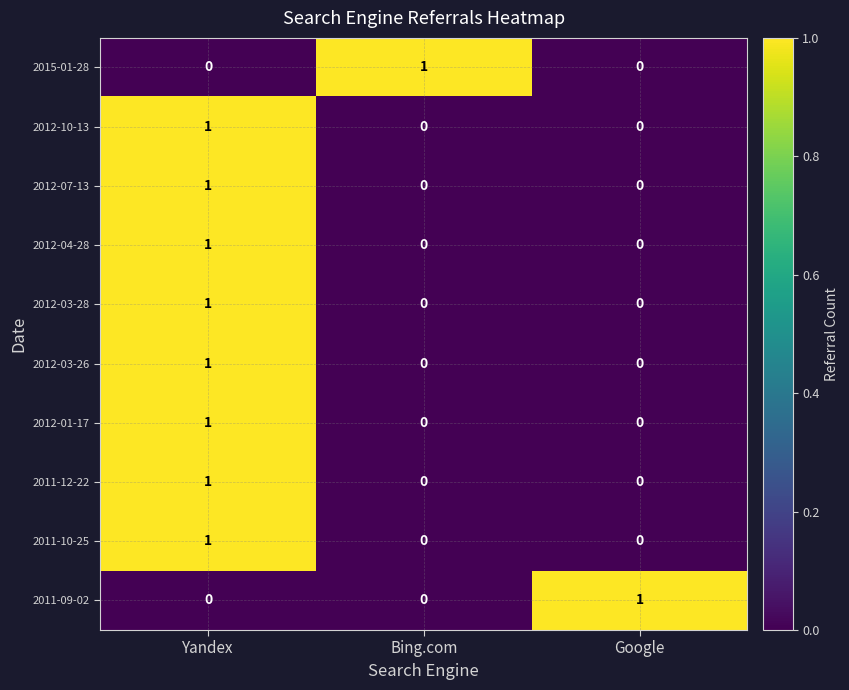

At which category is the sum across all series the highest?

Yandex